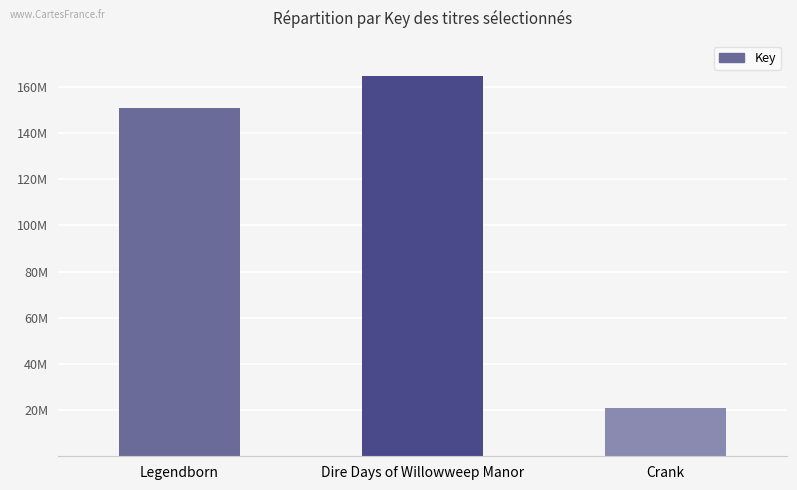

Reading left to right, extract all data points from this chart.

Legendborn=150878518	Dire Days of Willowweep Manor=164689306	Crank=20799661